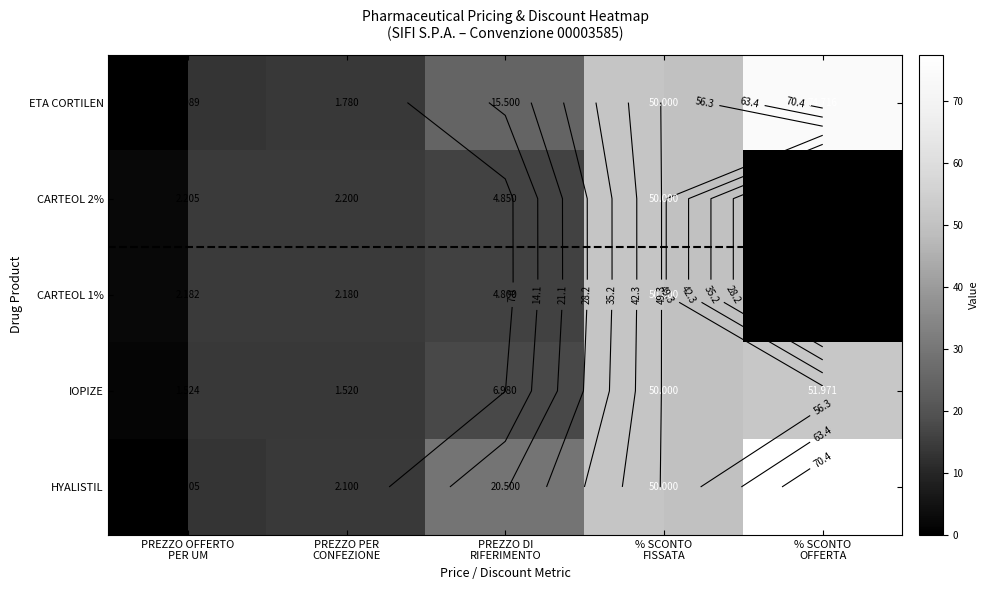

Which category has the highest value in the ETA CORTILEN series?

% SCONTO
OFFERTA